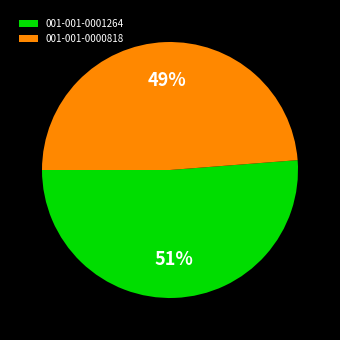

How many segments does this pie chart have?

2